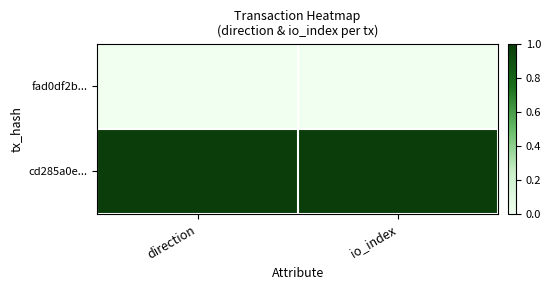

At which category is the sum across all series the highest?

direction